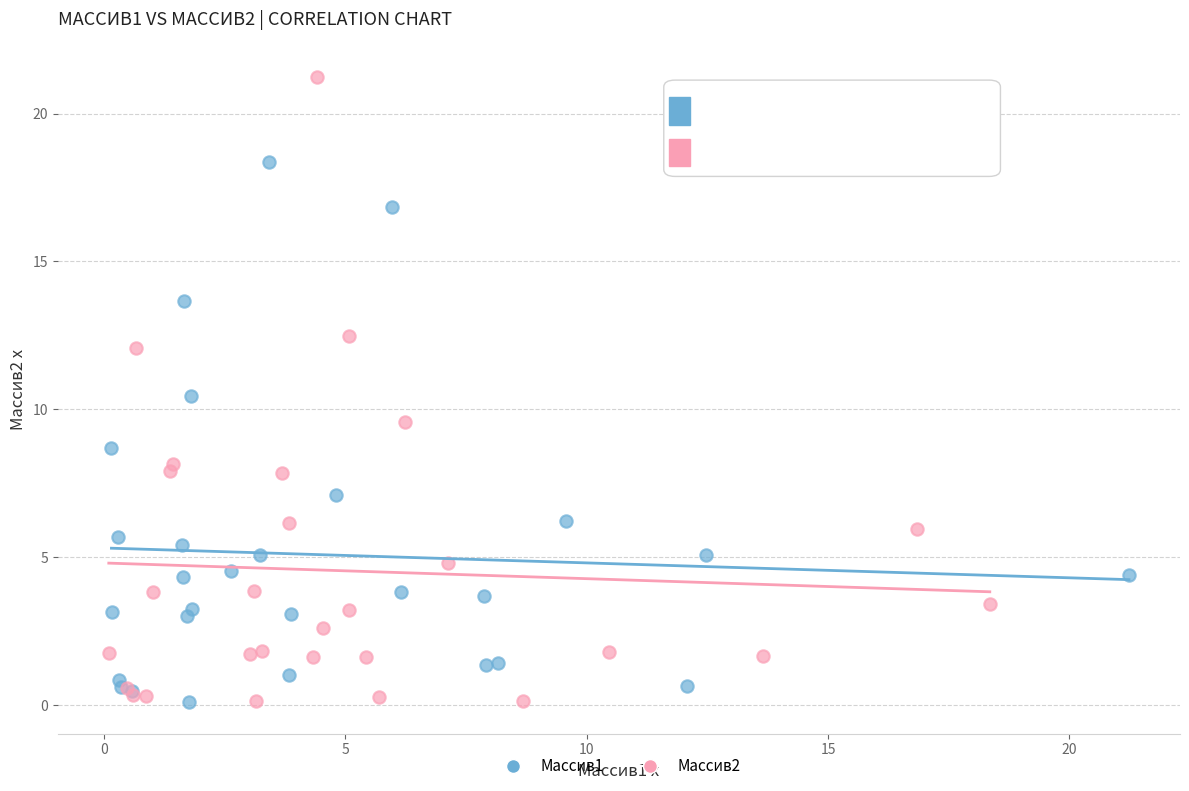

Which series has the largest Y range (max minus min)?

Массив2